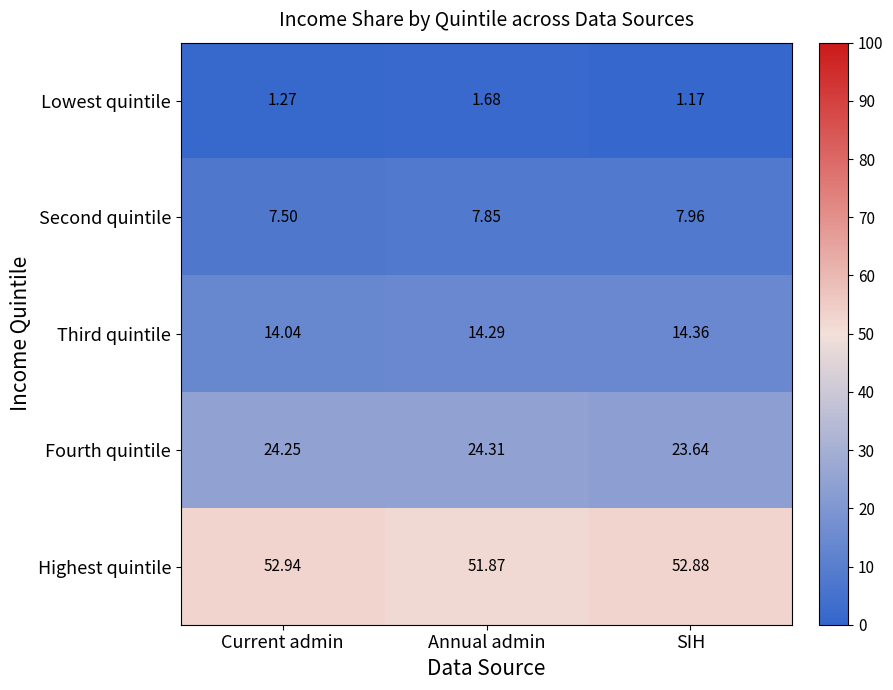

List the series in order of their peak value, highest first.

Highest quintile, Fourth quintile, Third quintile, Second quintile, Lowest quintile